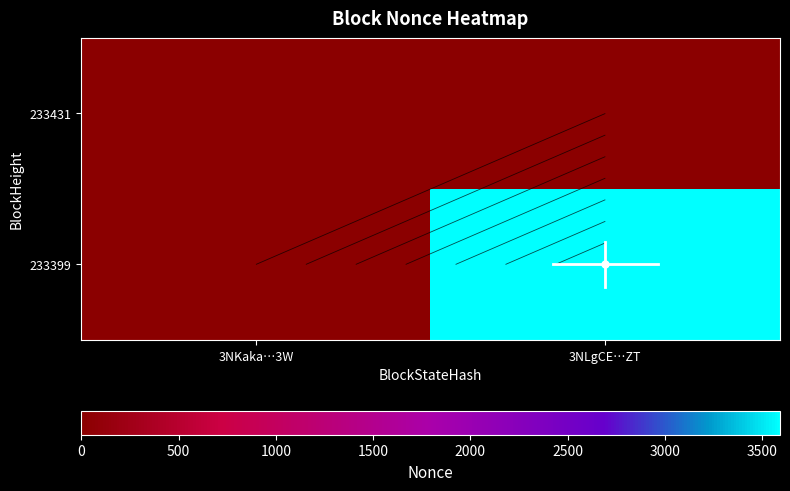

What is the total value across all series at 3NLgCE…ZT?

3591